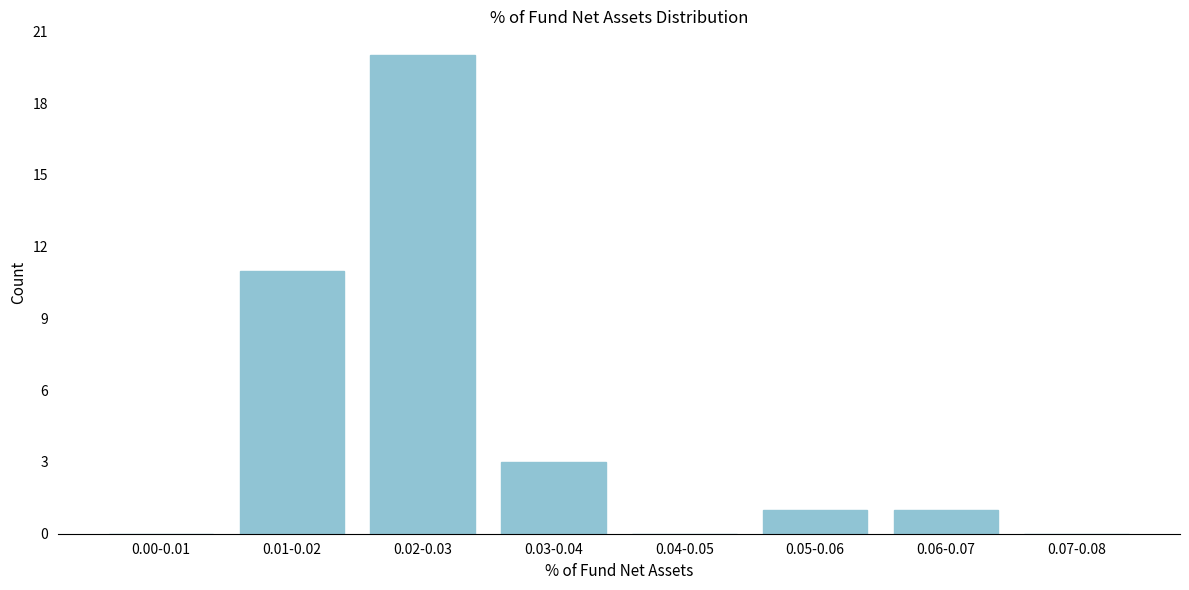

Reading right to left, what are all the values shown in this chart?

0.07-0.08=0	0.06-0.07=1	0.05-0.06=1	0.04-0.05=0	0.03-0.04=3	0.02-0.03=20	0.01-0.02=11	0.00-0.01=0